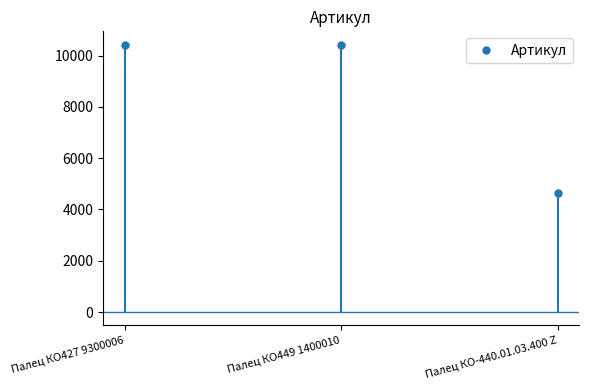

Reading left to right, list all the values displayed in this chart.

10423	10424	4636